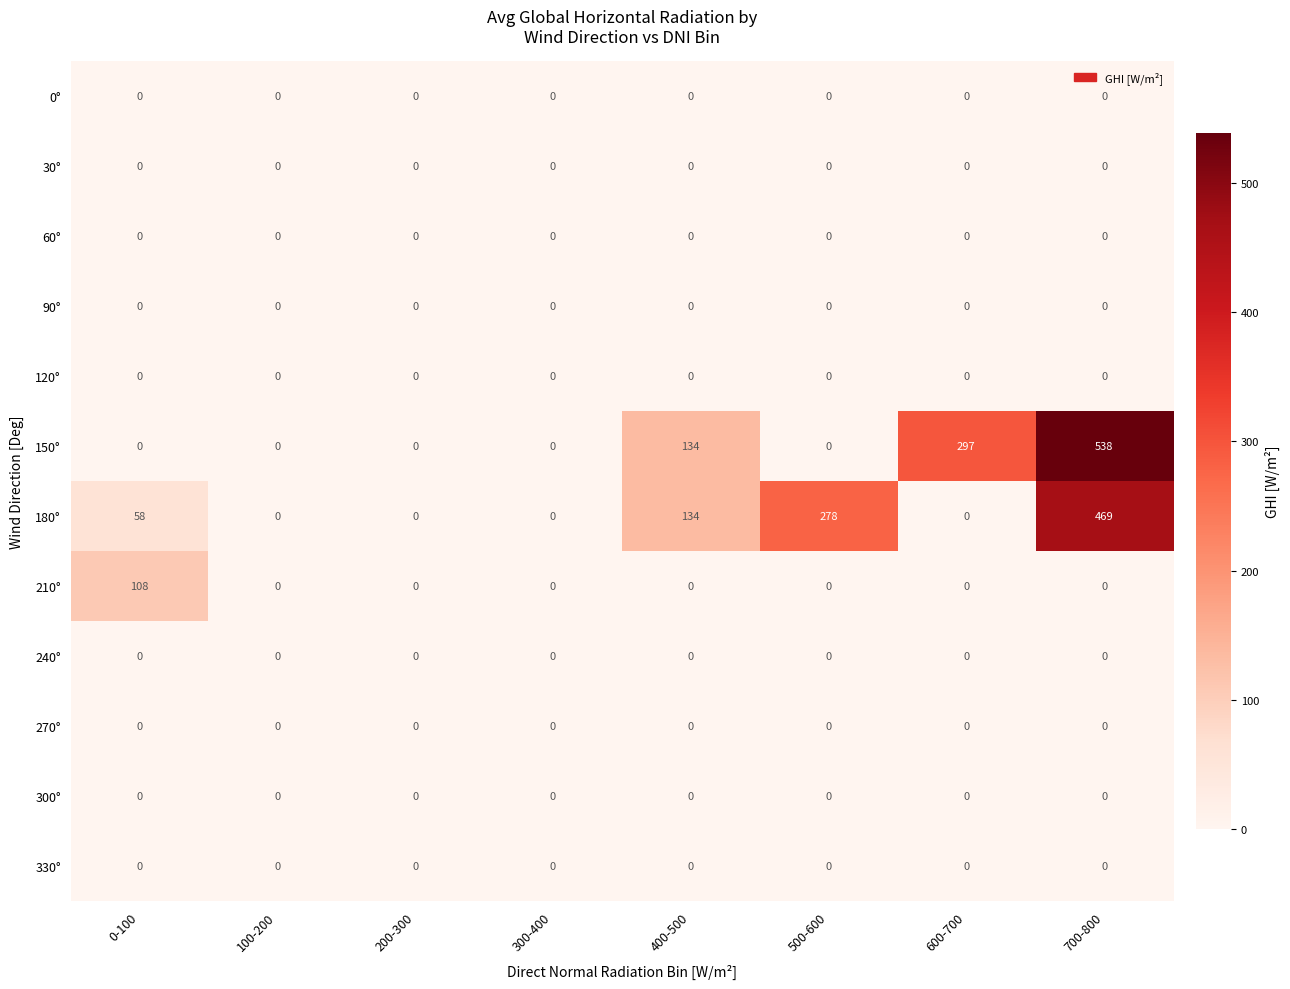

At which category is the sum across all series the highest?

700-800